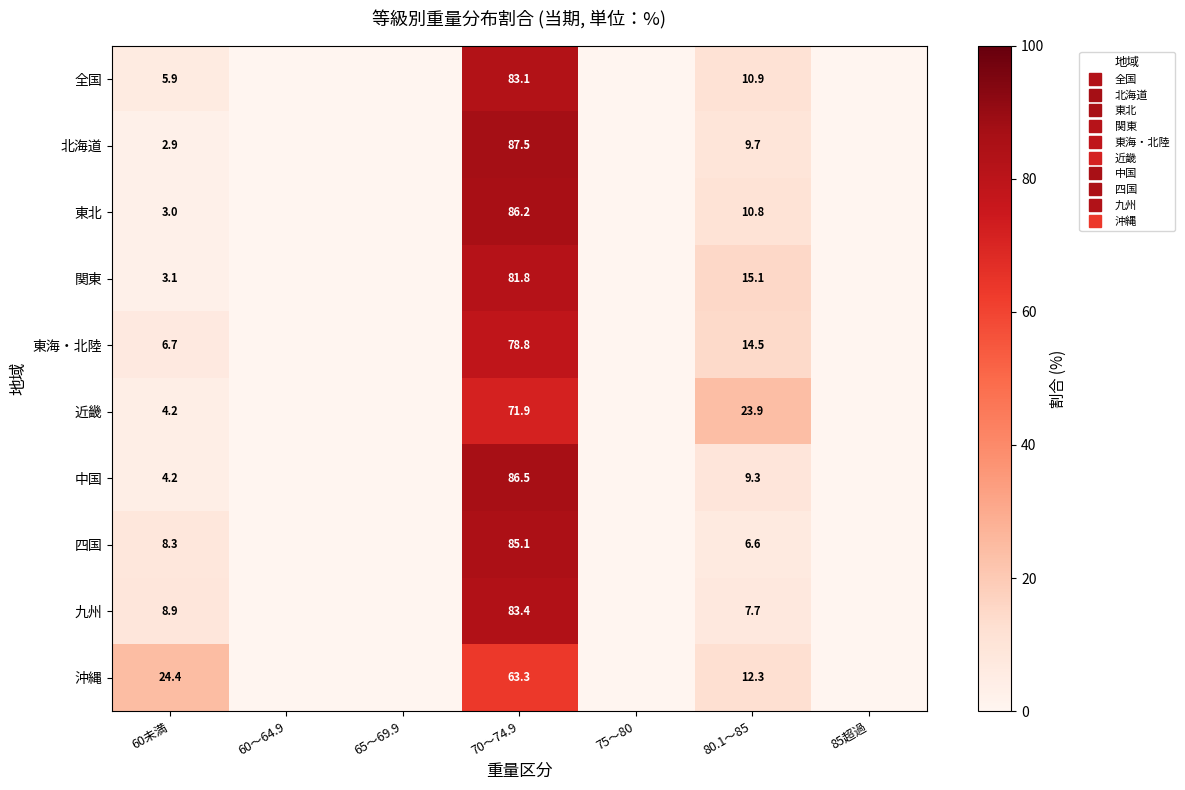

At how many categories does at least one series exceed 28?

1